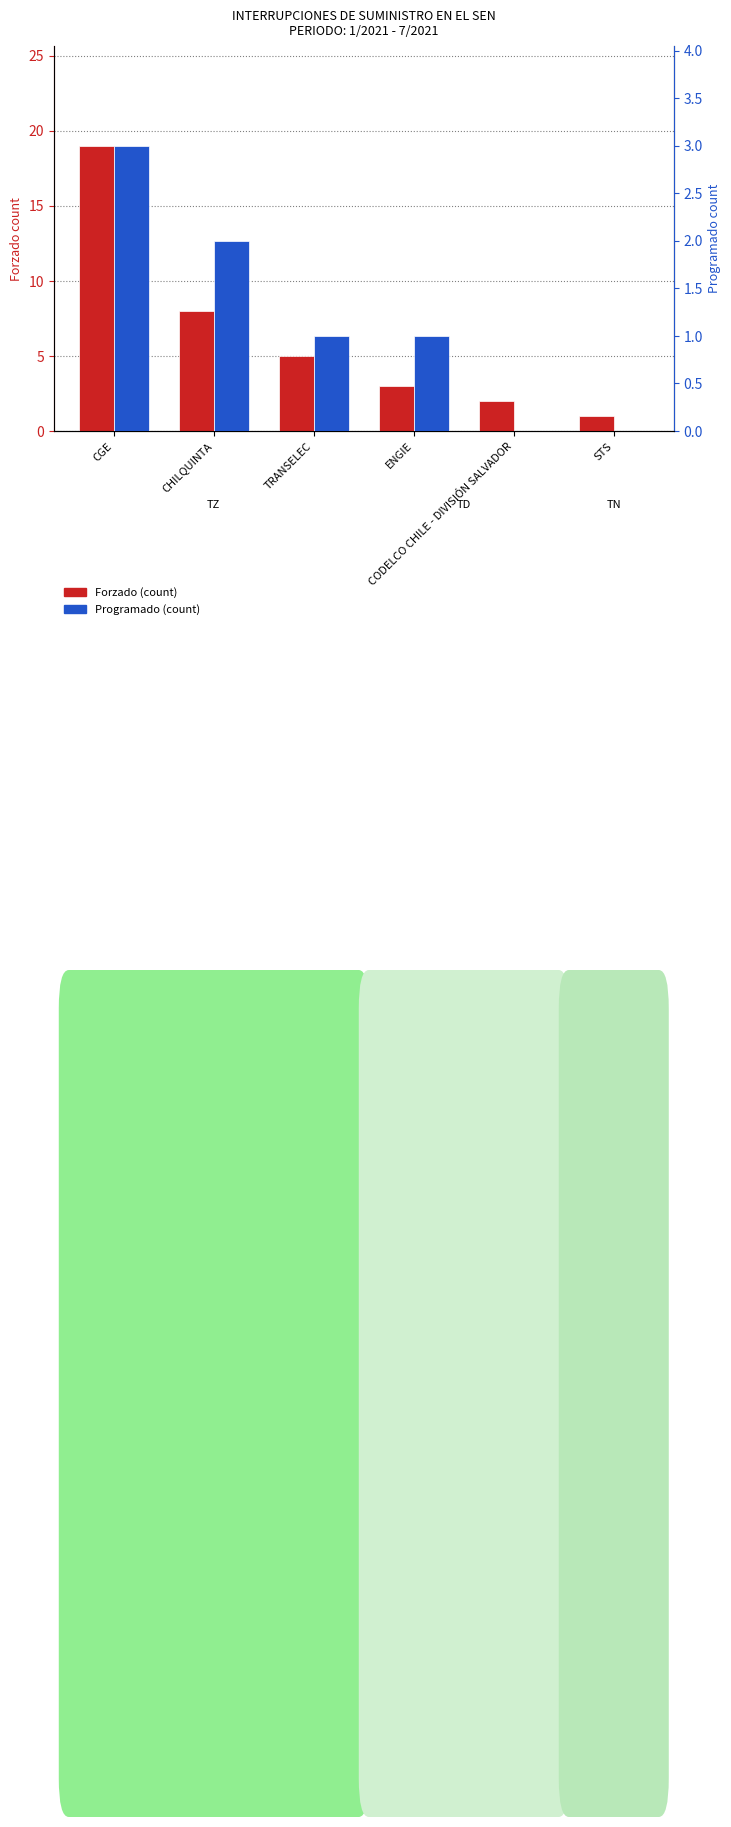

What position from the left is CHILQUINTA?

2